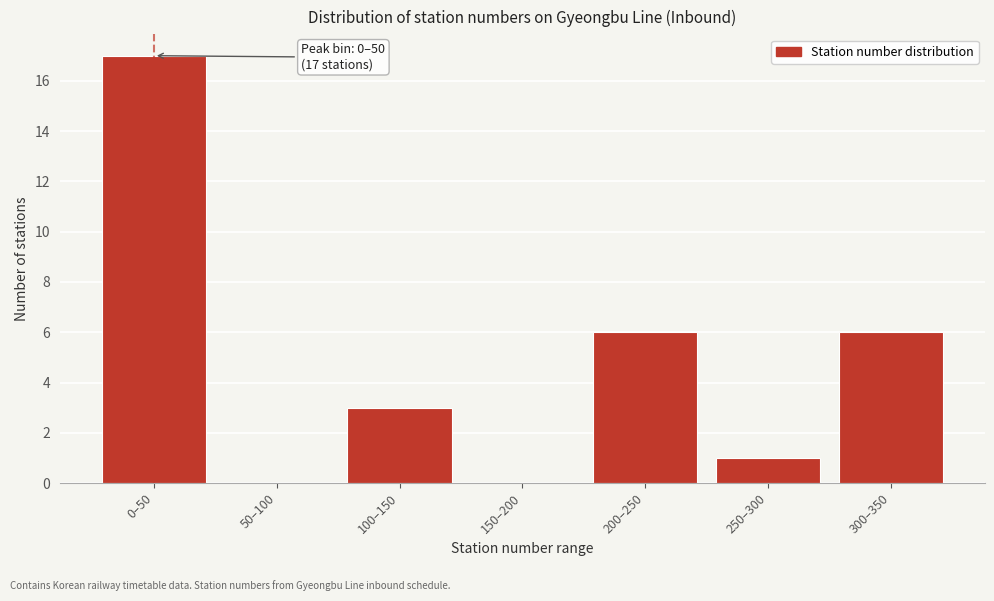

Reading right to left, extract all data points from this chart.

300–350=6	250–300=1	200–250=6	150–200=0	100–150=3	50–100=0	0–50=17